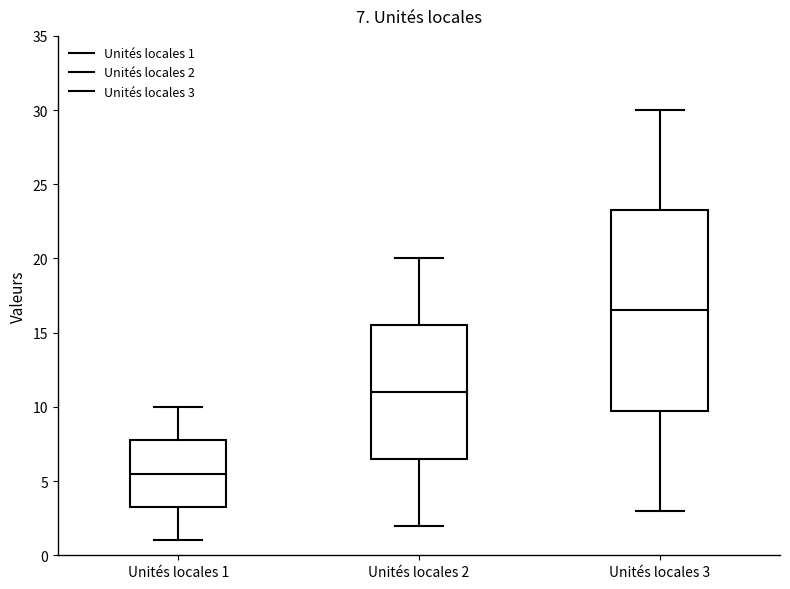

Which box is the tallest, from its lower edge to its upper edge?

Unités locales 3